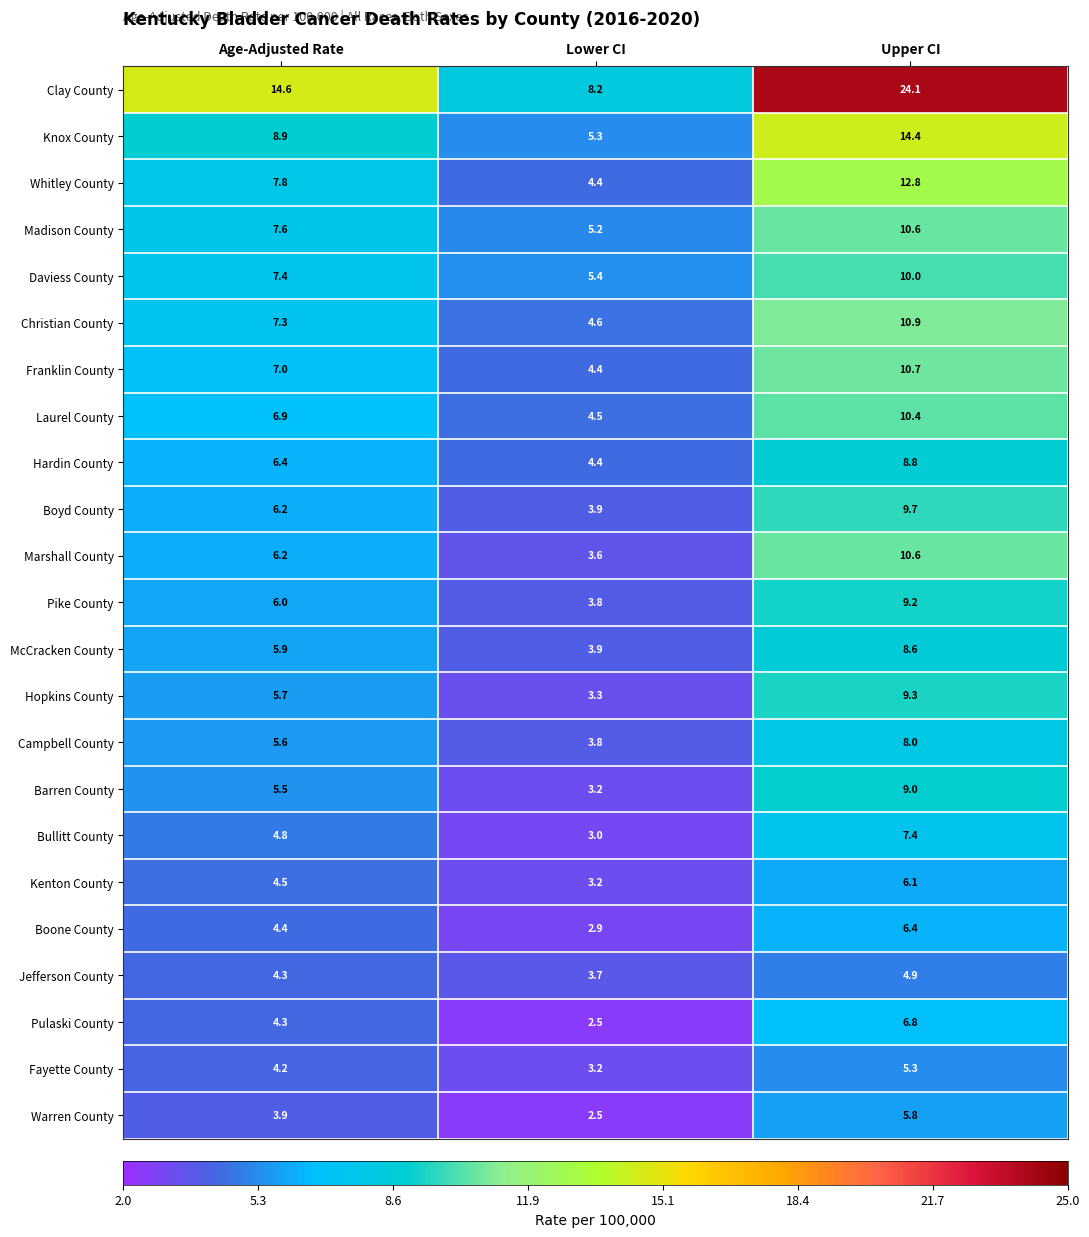

Is it true that Pulaski County equals 9.1 at Upper CI?

False